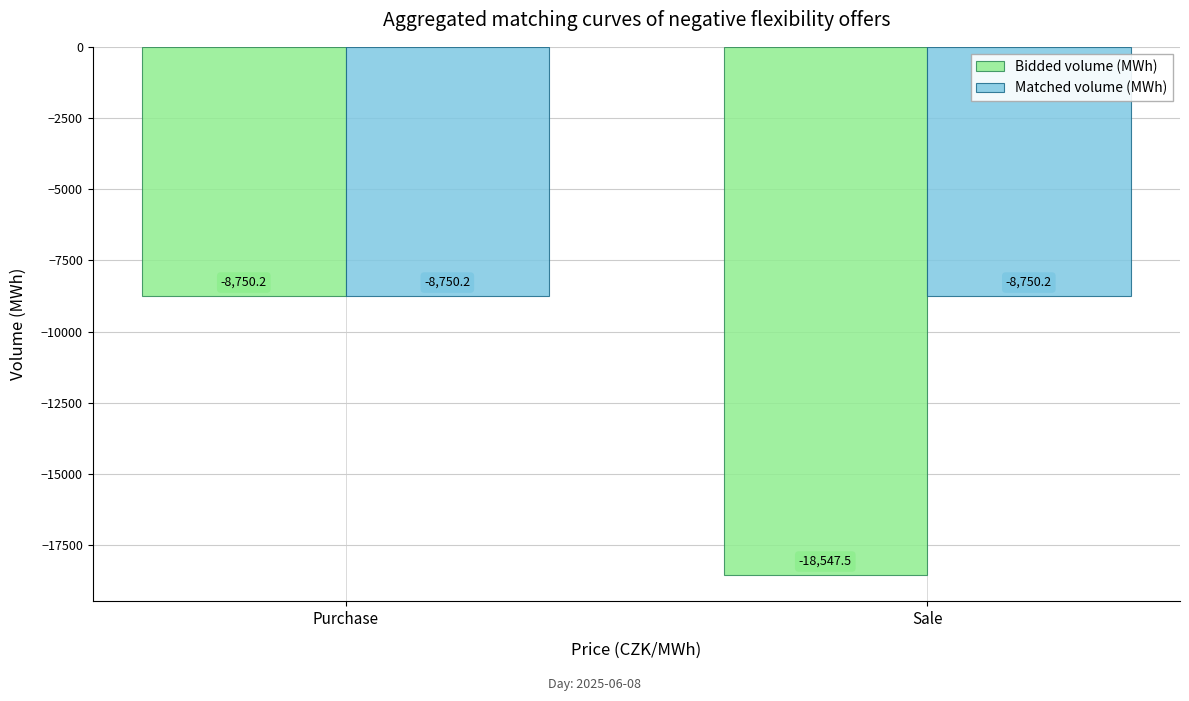

What is the minimum value for Matched volume (MWh)?

-8750.2